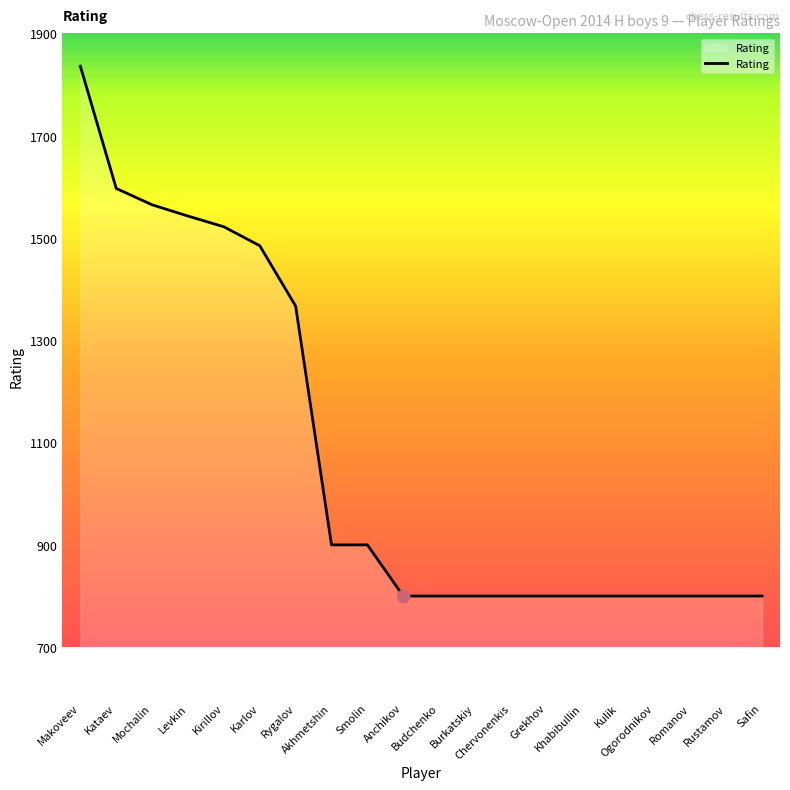

Which has a higher value, Grekhov or Karlov?

Karlov